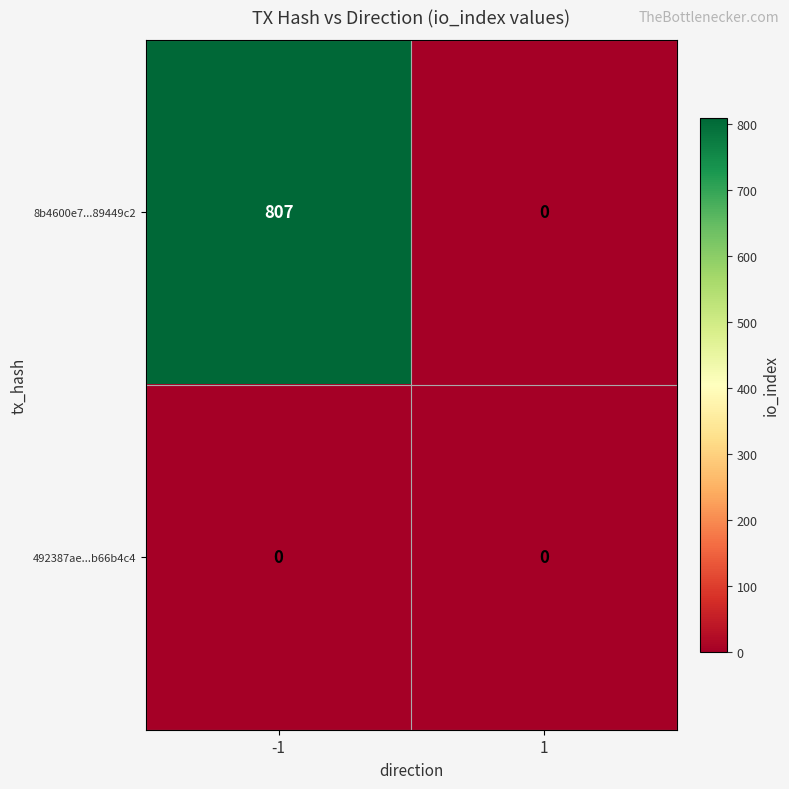

What is the difference between the maximum and minimum values in the 8b4600e7...89449c2 series?

807